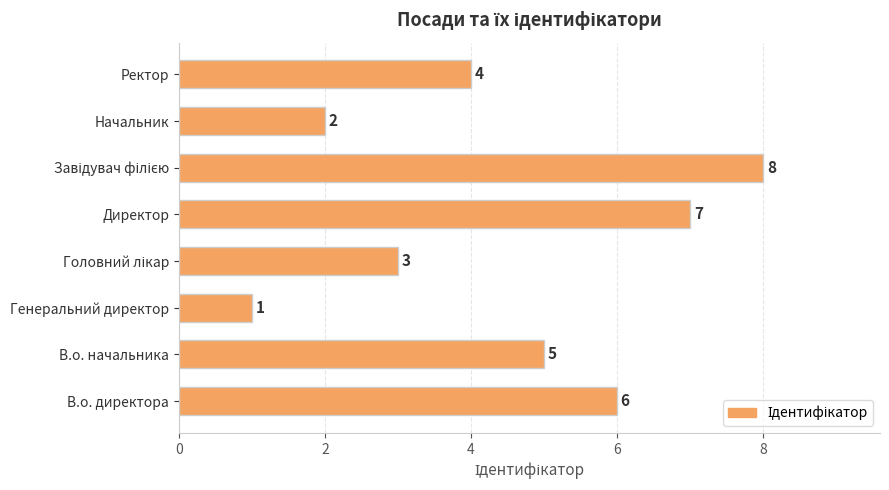

What is the change in value from Начальник to Ректор?

+2